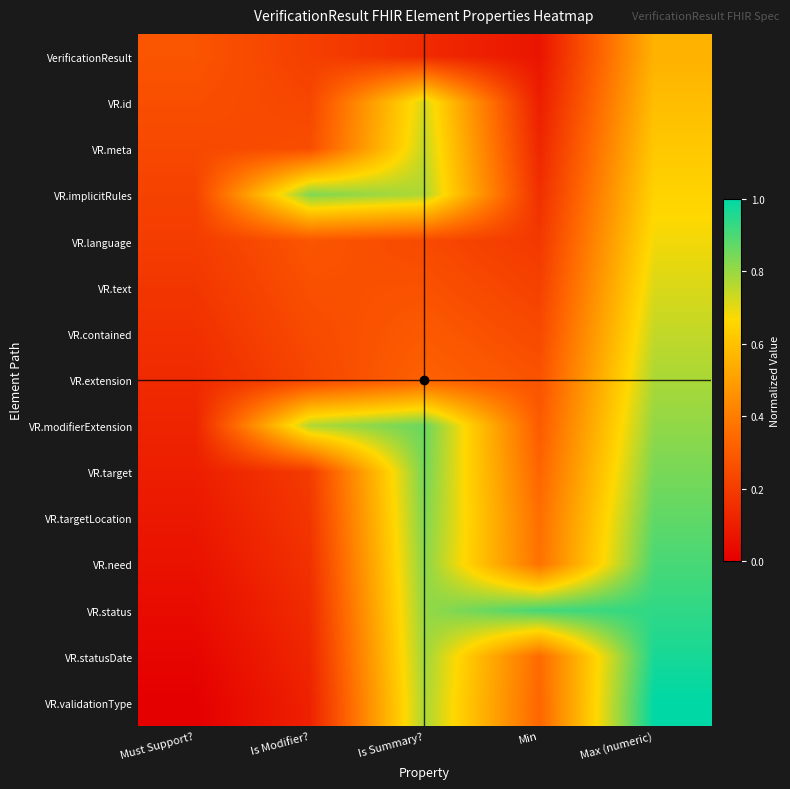

Reading right to left, what are all the values shown in this chart?

VerificationResult: Max (numeric)=0.6	Min=0.1	Is Summary?=0.1	Is Modifier?=0.2	Must Support?=0.3
VR.id: Max (numeric)=0.6	Min=0.1	Is Summary?=0.7	Is Modifier?=0.2	Must Support?=0.3
VR.meta: Max (numeric)=0.6	Min=0.1	Is Summary?=0.7	Is Modifier?=0.3	Must Support?=0.2
VR.implicitRules: Max (numeric)=0.7	Min=0.2	Is Summary?=0.8	Is Modifier?=0.8	Must Support?=0.2
VR.language: Max (numeric)=0.7	Min=0.2	Is Summary?=0.2	Is Modifier?=0.3	Must Support?=0.2
VR.text: Max (numeric)=0.7	Min=0.2	Is Summary?=0.3	Is Modifier?=0.3	Must Support?=0.2
VR.contained: Max (numeric)=0.7	Min=0.2	Is Summary?=0.3	Is Modifier?=0.2	Must Support?=0.2
VR.extension: Max (numeric)=0.8	Min=0.3	Is Summary?=0.3	Is Modifier?=0.2	Must Support?=0.1
VR.modifierExtension: Max (numeric)=0.8	Min=0.3	Is Summary?=0.9	Is Modifier?=0.8	Must Support?=0.1
VR.target: Max (numeric)=0.8	Min=0.3	Is Summary?=0.8	Is Modifier?=0.2	Must Support?=0.1
VR.targetLocation: Max (numeric)=0.9	Min=0.4	Is Summary?=0.8	Is Modifier?=0.2	Must Support?=0.1
VR.need: Max (numeric)=0.9	Min=0.4	Is Summary?=0.8	Is Modifier?=0.2	Must Support?=0.1
VR.status: Max (numeric)=0.9	Min=0.9	Is Summary?=0.8	Is Modifier?=0.1	Must Support?=0.0
VR.statusDate: Max (numeric)=1.0	Min=0.3	Is Summary?=0.8	Is Modifier?=0.1	Must Support?=0.0
VR.validationType: Max (numeric)=1.0	Min=0.3	Is Summary?=0.8	Is Modifier?=0.1	Must Support?=0.0